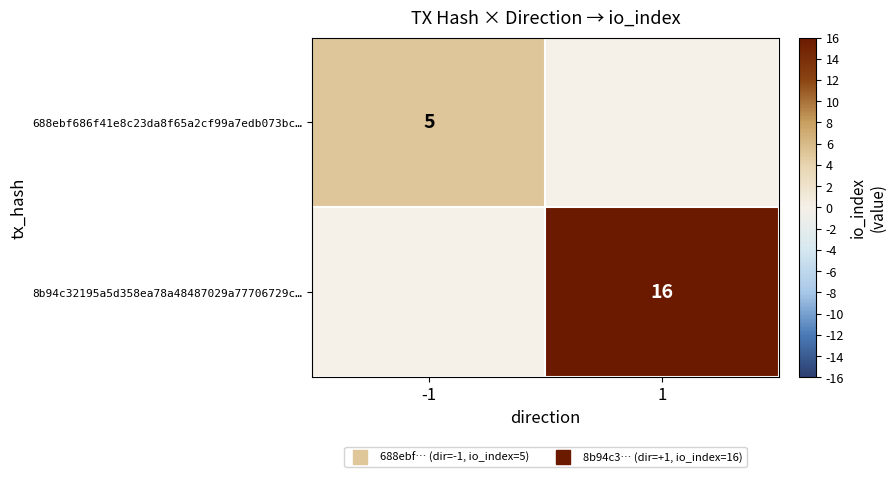

The value of 688ebf686f41e8c23da8f65a2cf99a7edb073bc… at -1 is 8.2. True or false?

False